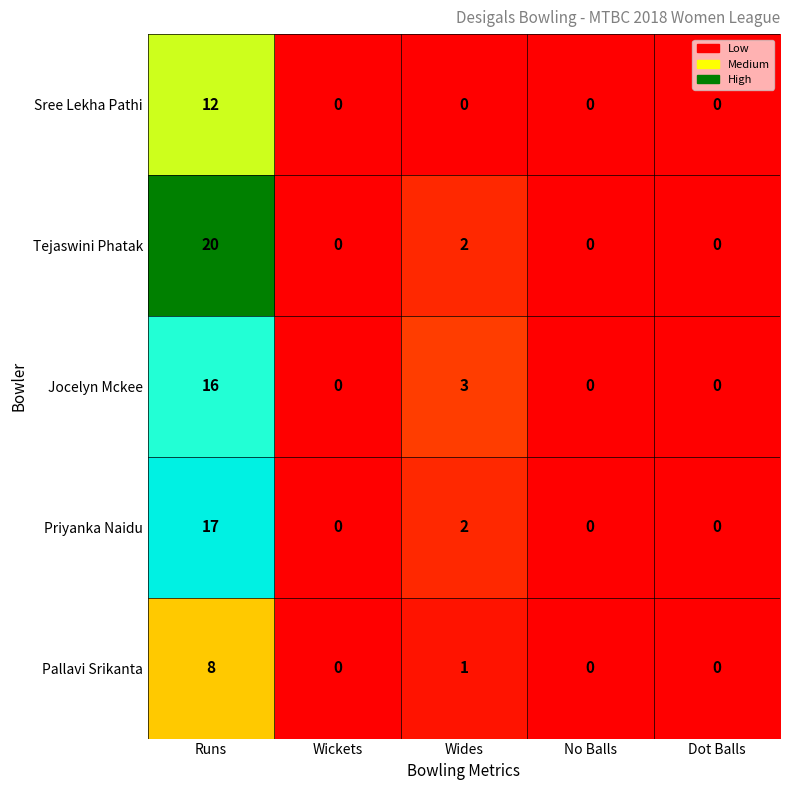

What is the difference between the maximum and minimum values in the Jocelyn Mckee series?

16